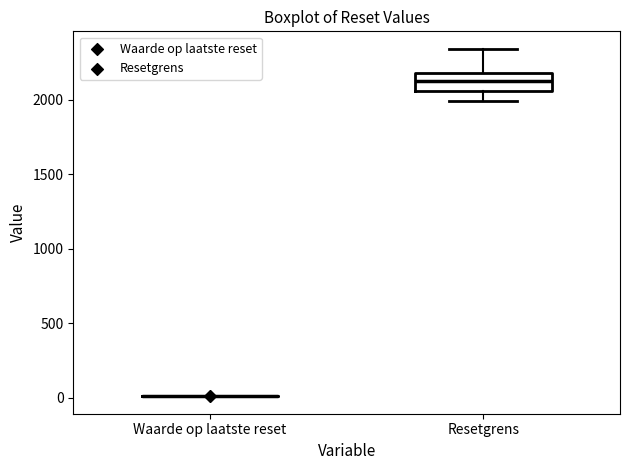

Where does the upper whisker of the box for Resetgrens end on the y-axis? The values are not printed on the chart, so give them approximately, as read against the axis.

2350